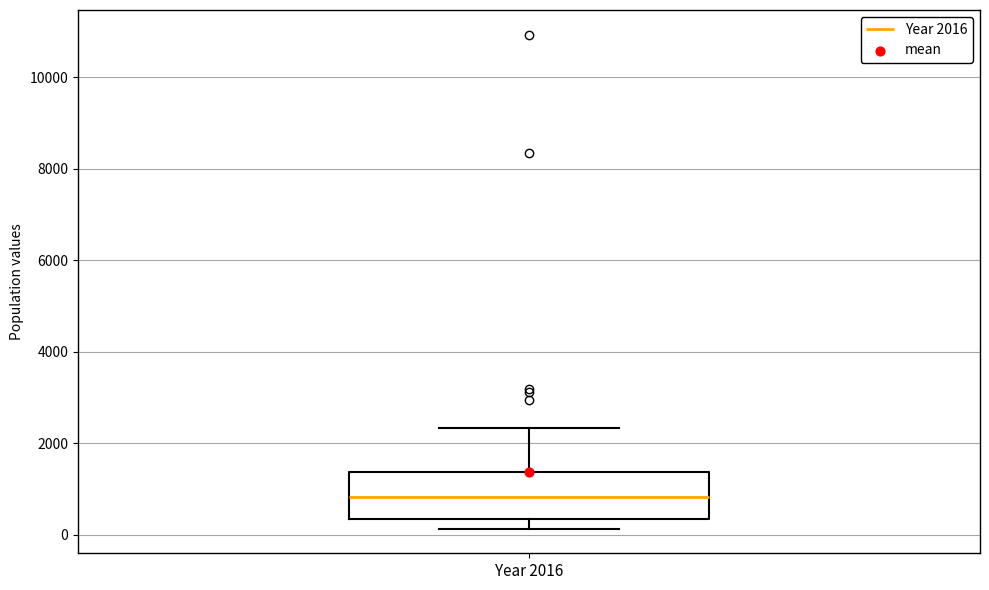

Where does the lower whisker of the box for Year 2016 end on the y-axis? The values are not printed on the chart, so give them approximately, as read against the axis.

200